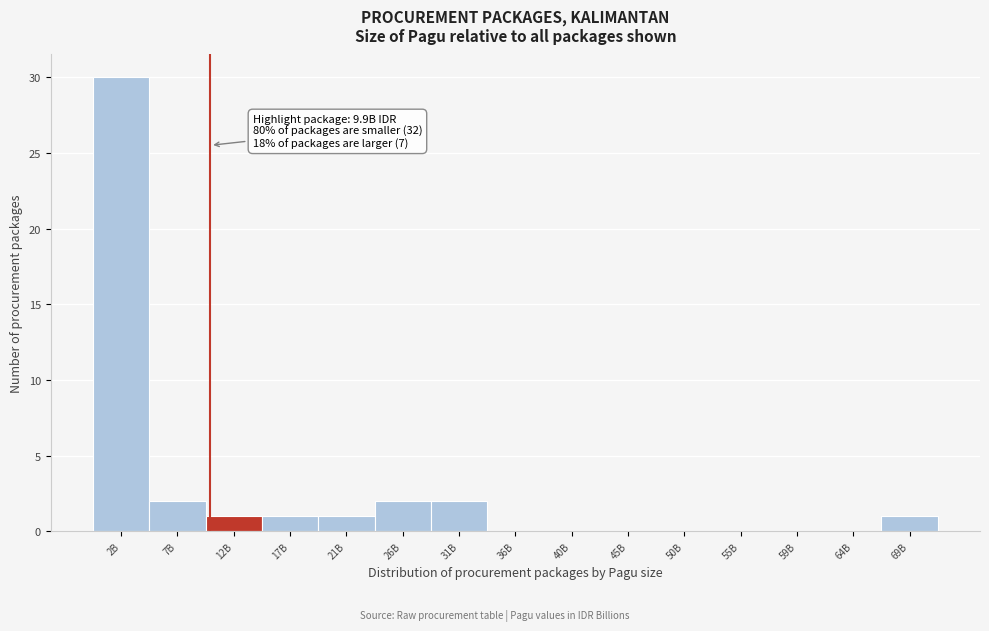

Reading left to right, list all the values displayed in this chart.

2B=30	7B=2	12B=1	17B=1	21B=1	26B=2	31B=2	36B=0	40B=0	45B=0	50B=0	55B=0	59B=0	64B=0	69B=1